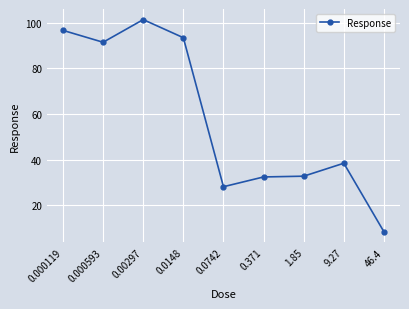

The chart shows a value of 91.4 at 0.000593. True or false?

True